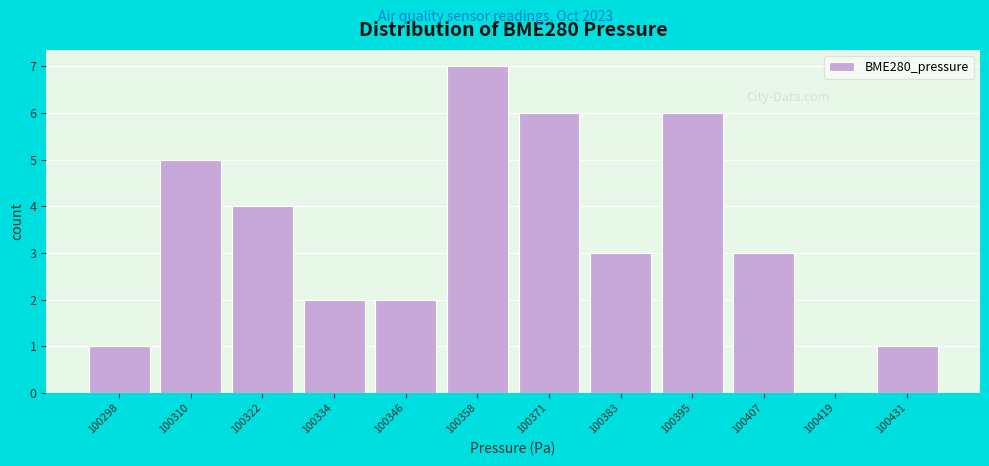

Which range on the x-axis has the tallest bar?

100352 to 100364